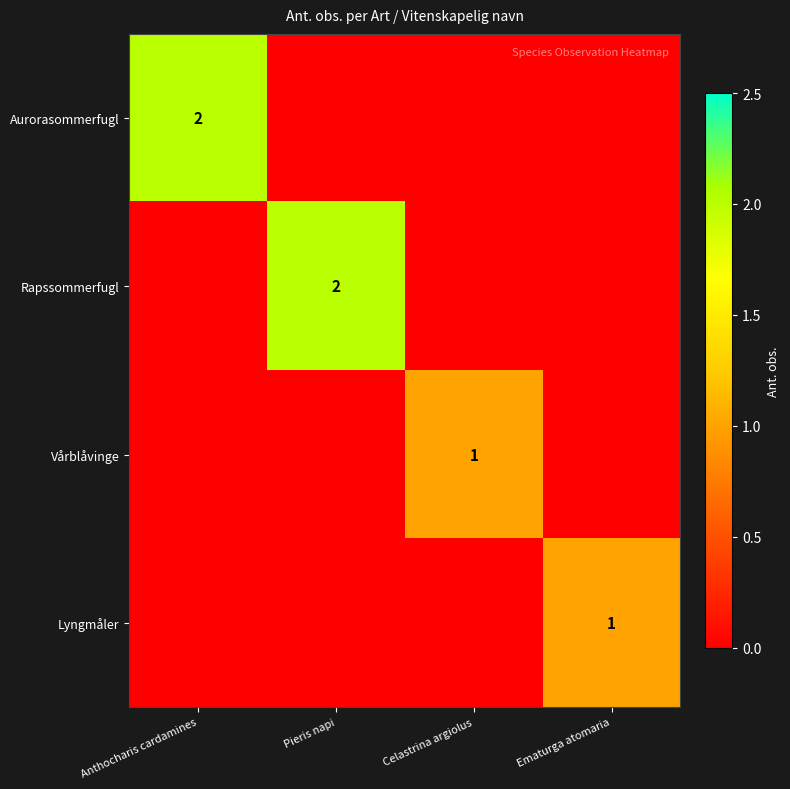

What is the difference between the highest and lowest values at Pieris napi?

2